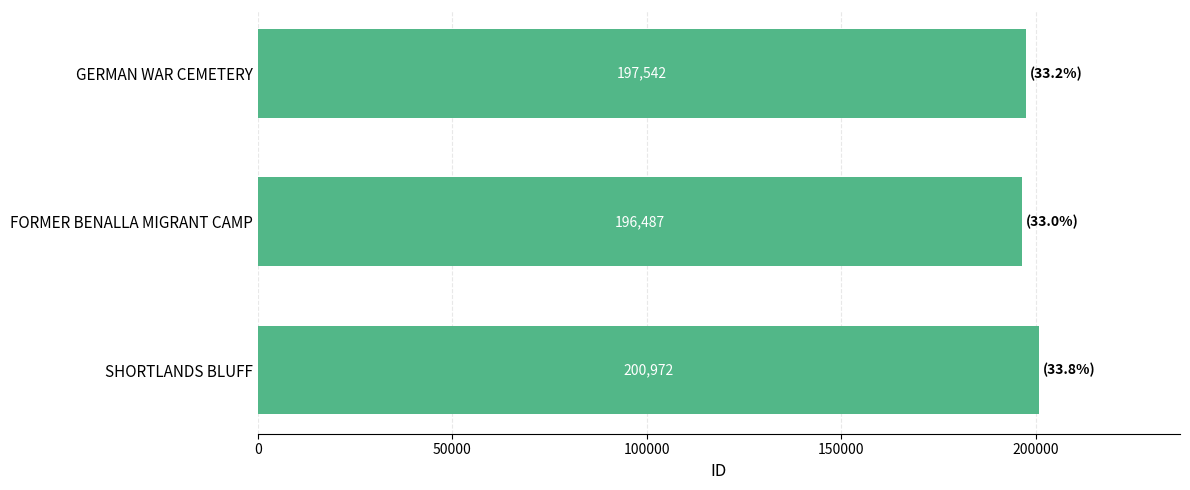

Reading bottom to top, list all the values displayed in this chart.

SHORTLANDS BLUFF=200972	FORMER BENALLA MIGRANT CAMP=196487	GERMAN WAR CEMETERY=197542